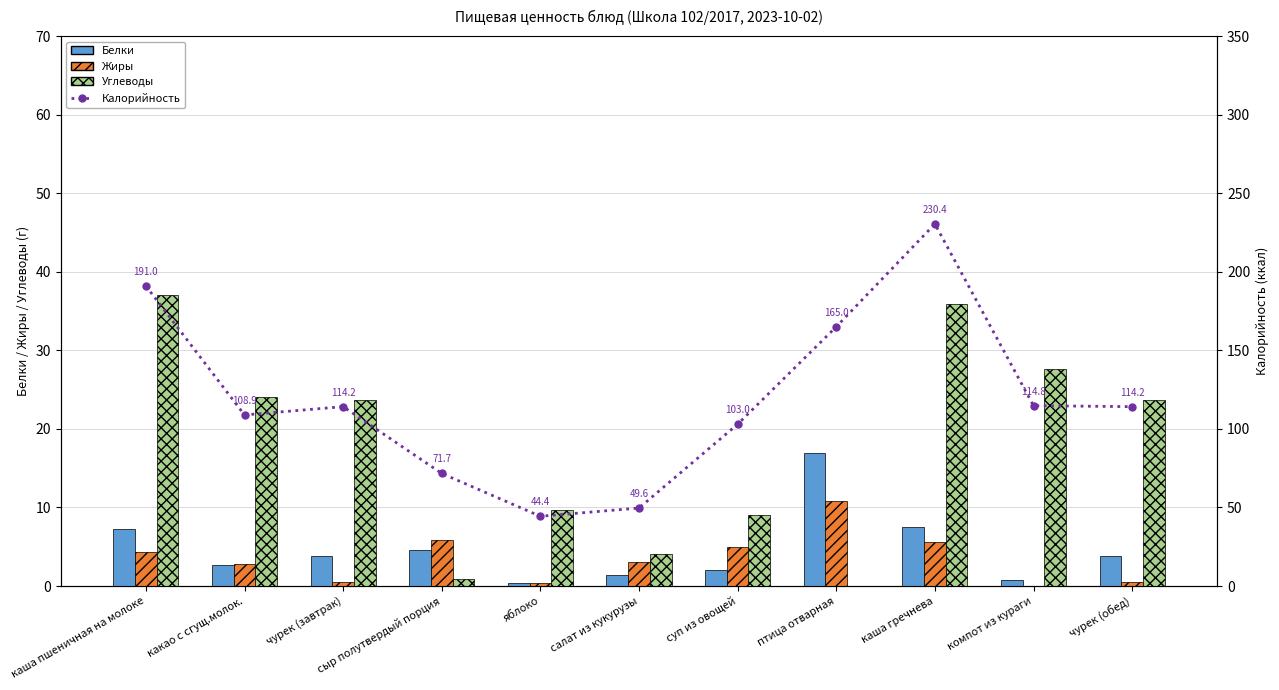

Which label corresponds to the smallest value in the chart?

птица отварная